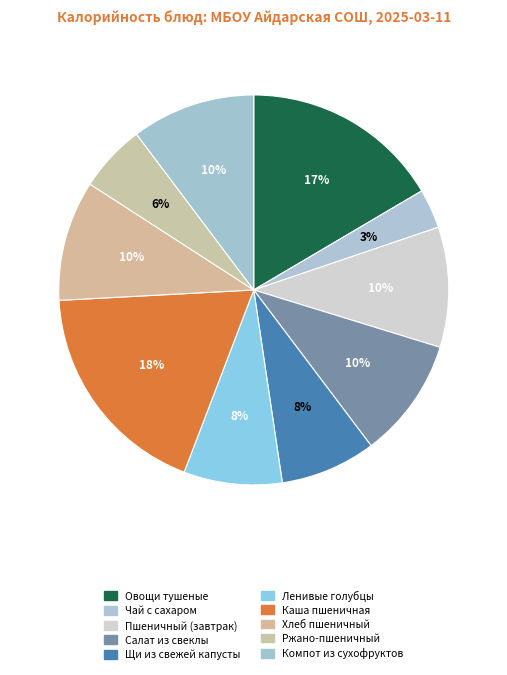

What percentage is the Чай с сахаром slice, to the nearest percent?

3%